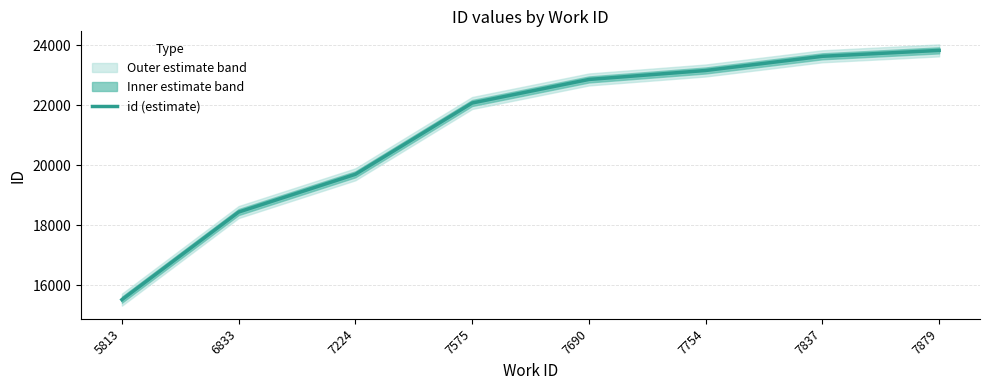

Which has a higher value, 5813 or 6833?

6833